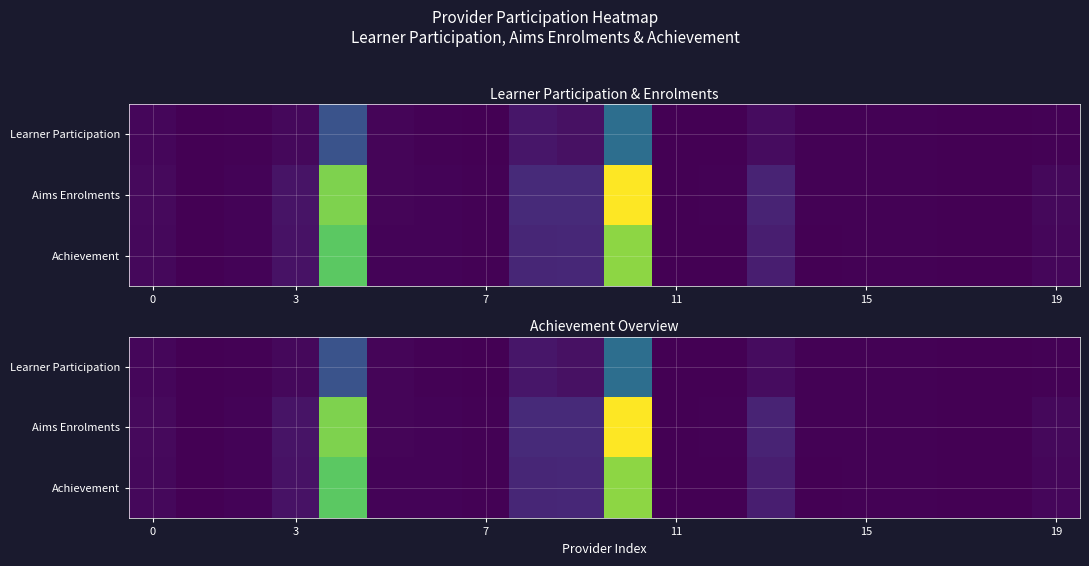

Which has a higher value, 6 or 14?

6